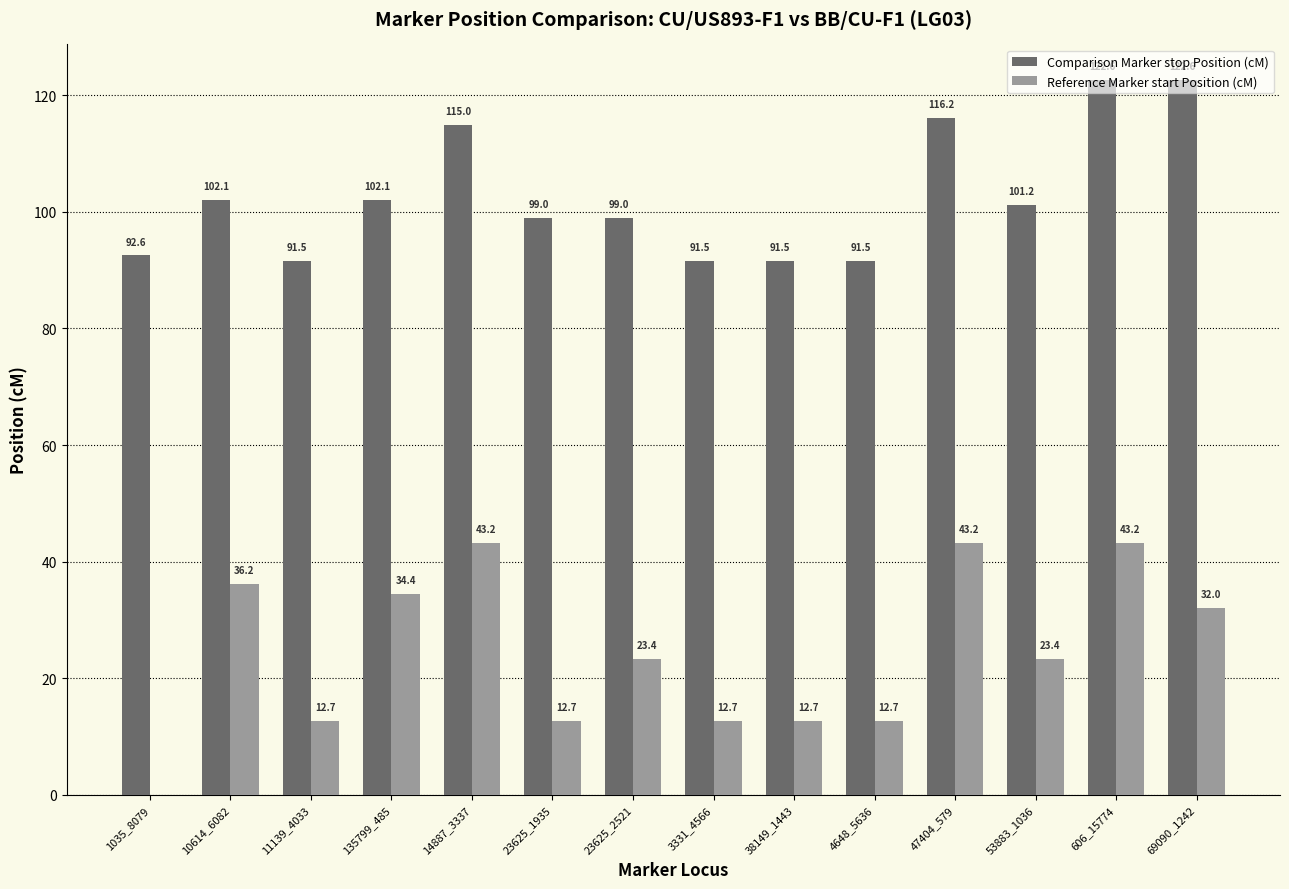

The Reference Marker start Position (cM) series shows 13.4 at 135799_485. True or false?

False